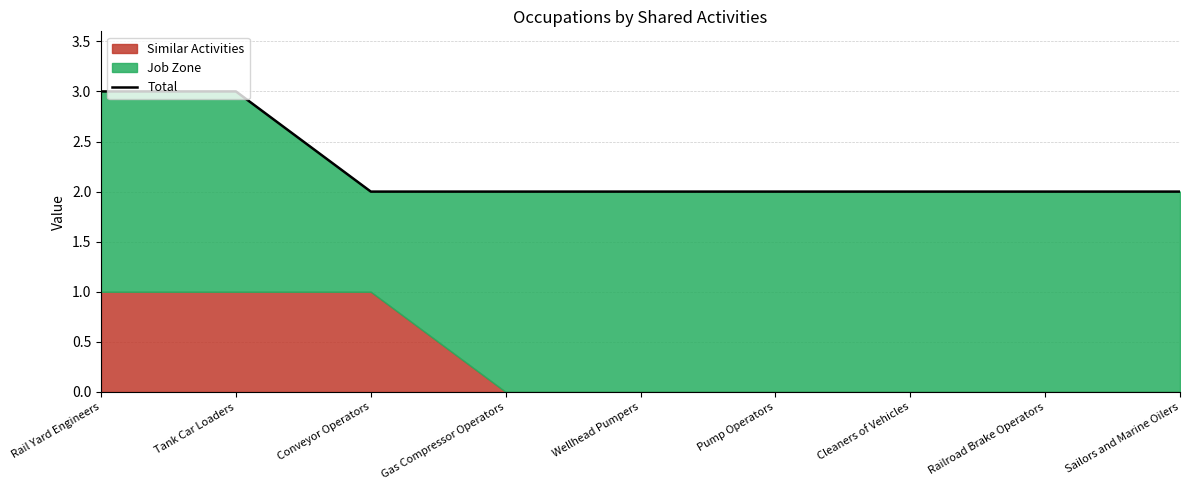

Rank the categories by value from lowest to highest.

Conveyor Operators, Gas Compressor Operators, Wellhead Pumpers, Pump Operators, Cleaners of Vehicles, Railroad Brake Operators, Sailors and Marine Oilers, Rail Yard Engineers, Tank Car Loaders